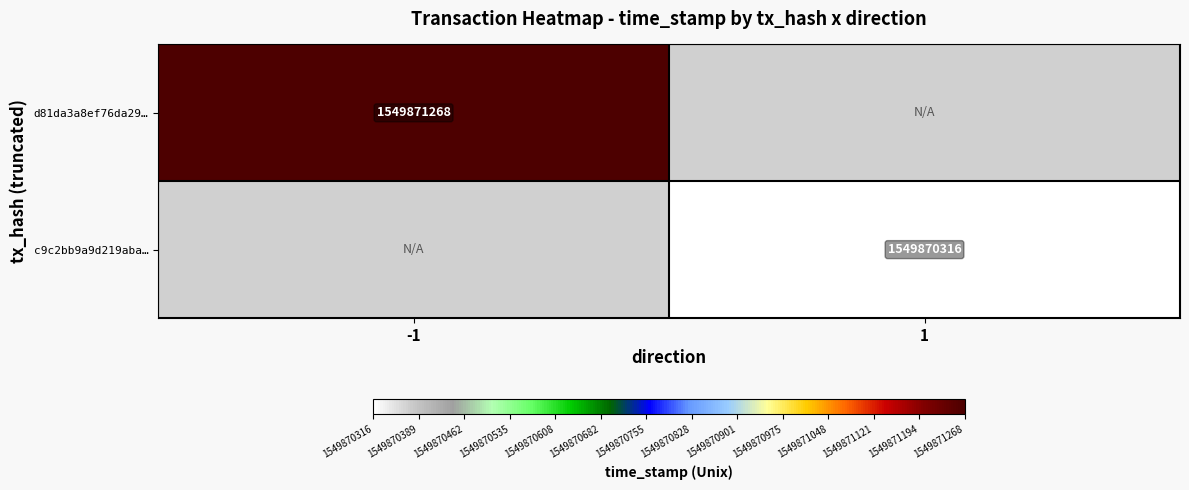

The value of c9c2bb9a9d219aba… at 1 is 834917035. True or false?

False